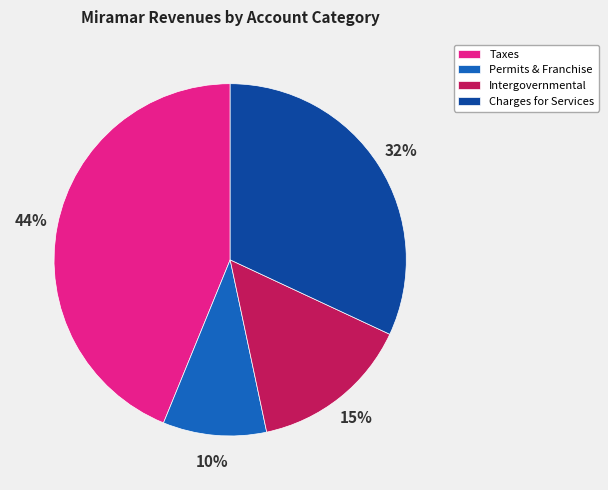

Do Taxes and Charges for Services together represent more than half of the pie?

Yes